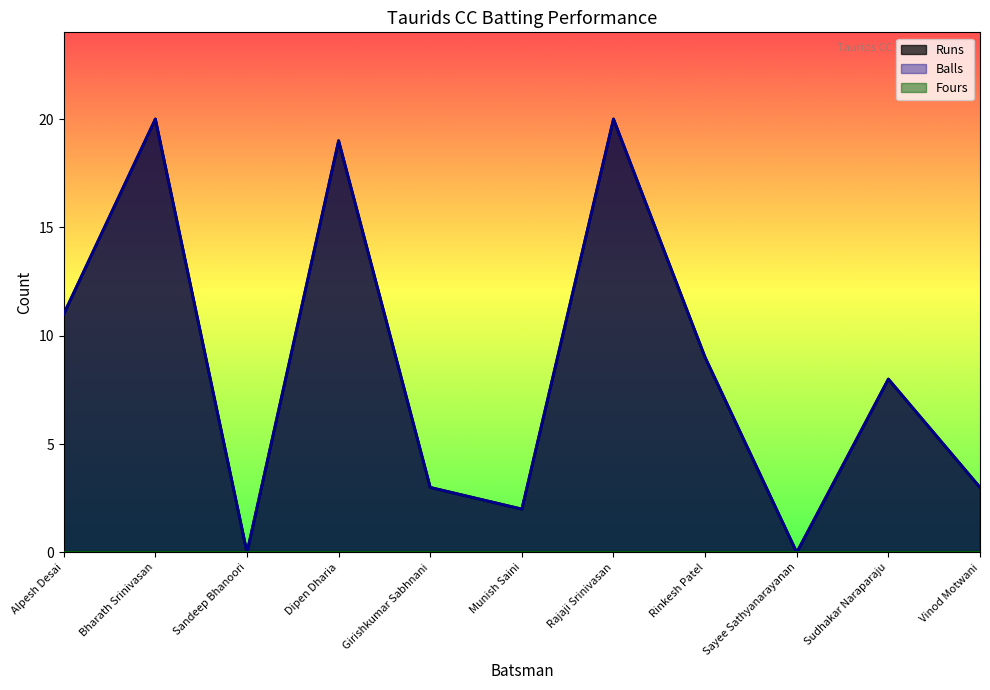

Between Girishkumar Sabhnani and Bharath Srinivasan, which is larger?

Bharath Srinivasan